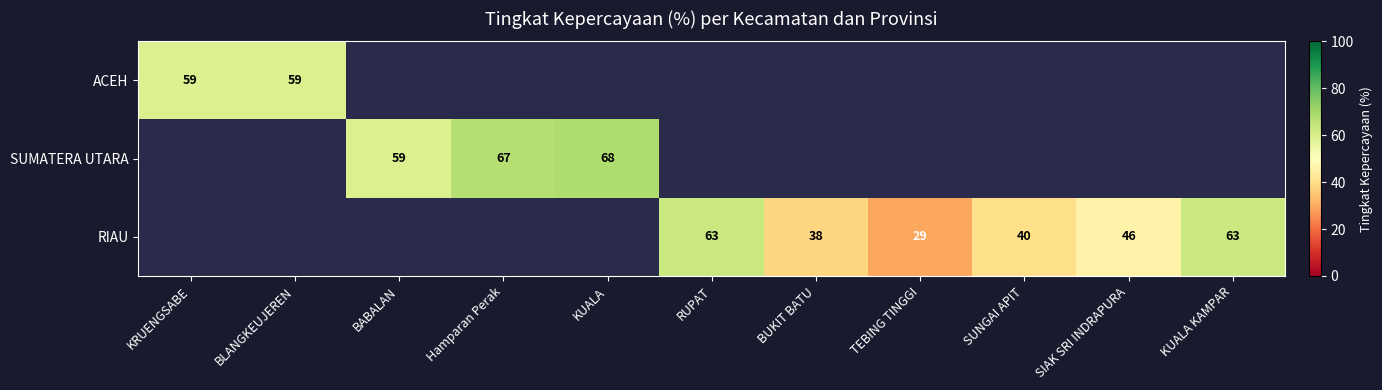

The SUMATERA UTARA series shows 59 at BABALAN. True or false?

True